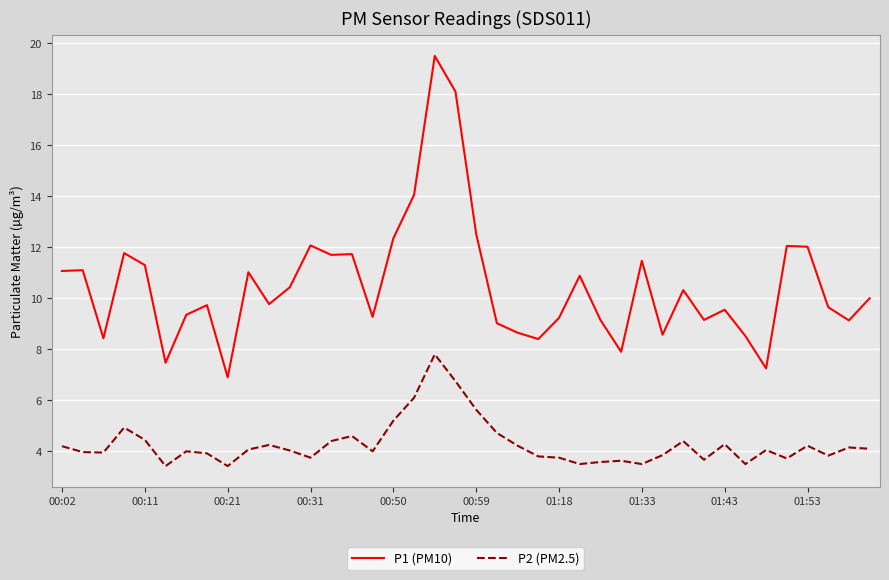

What is the lowest value of the P2 (PM2.5) series?

3.4